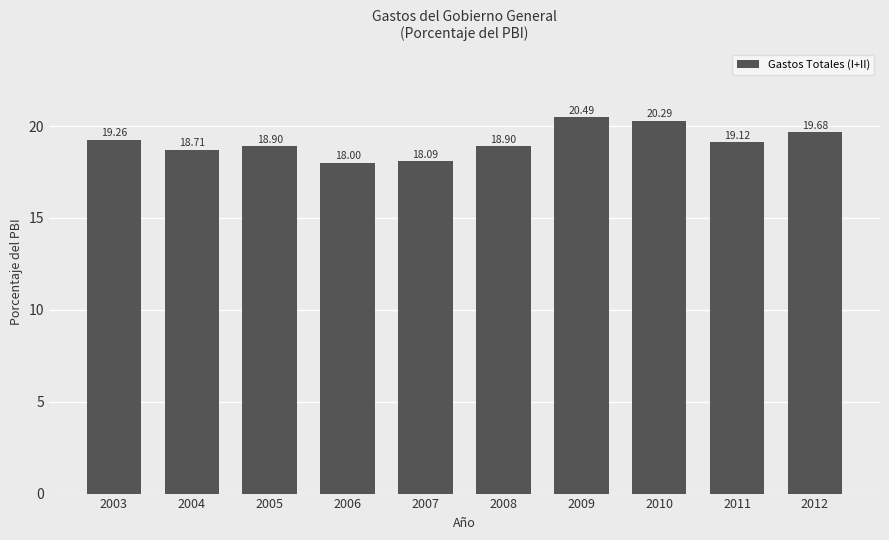

What is the difference between the values at 2011 and 2007?

1.0